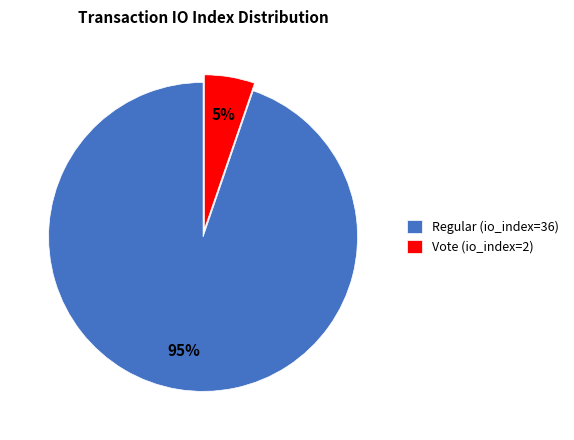

To the nearest percent, what portion does Vote (io_index=2) represent?

5%